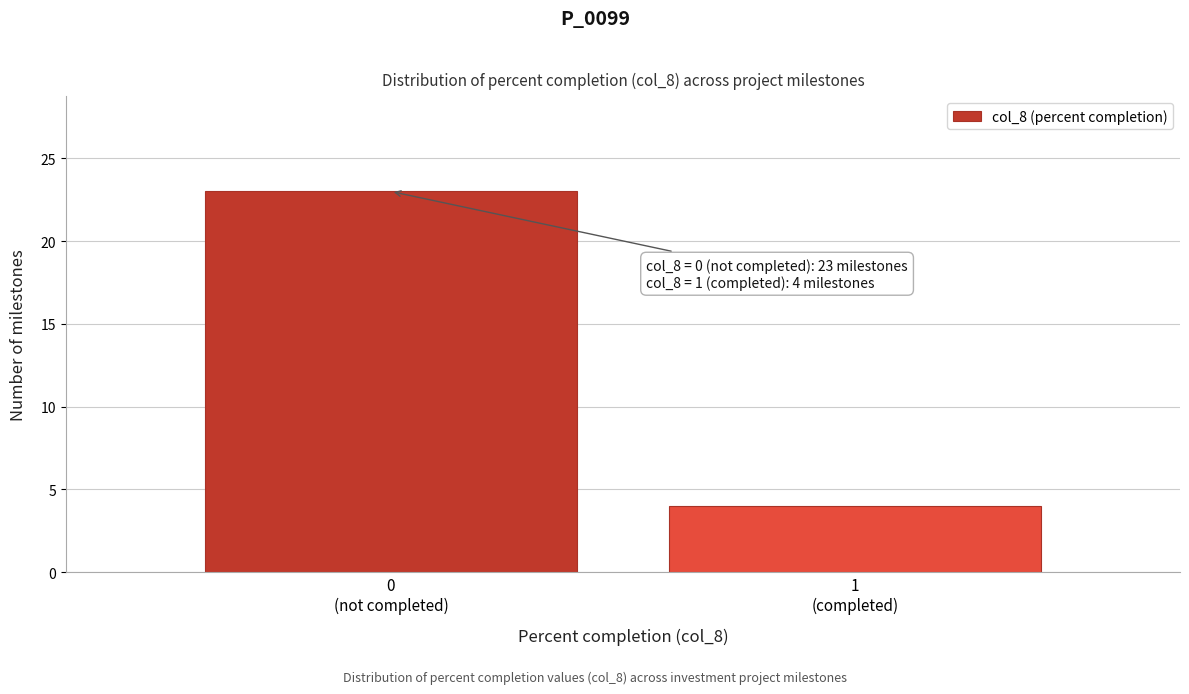

Reading left to right, list all the values displayed in this chart.

23	4